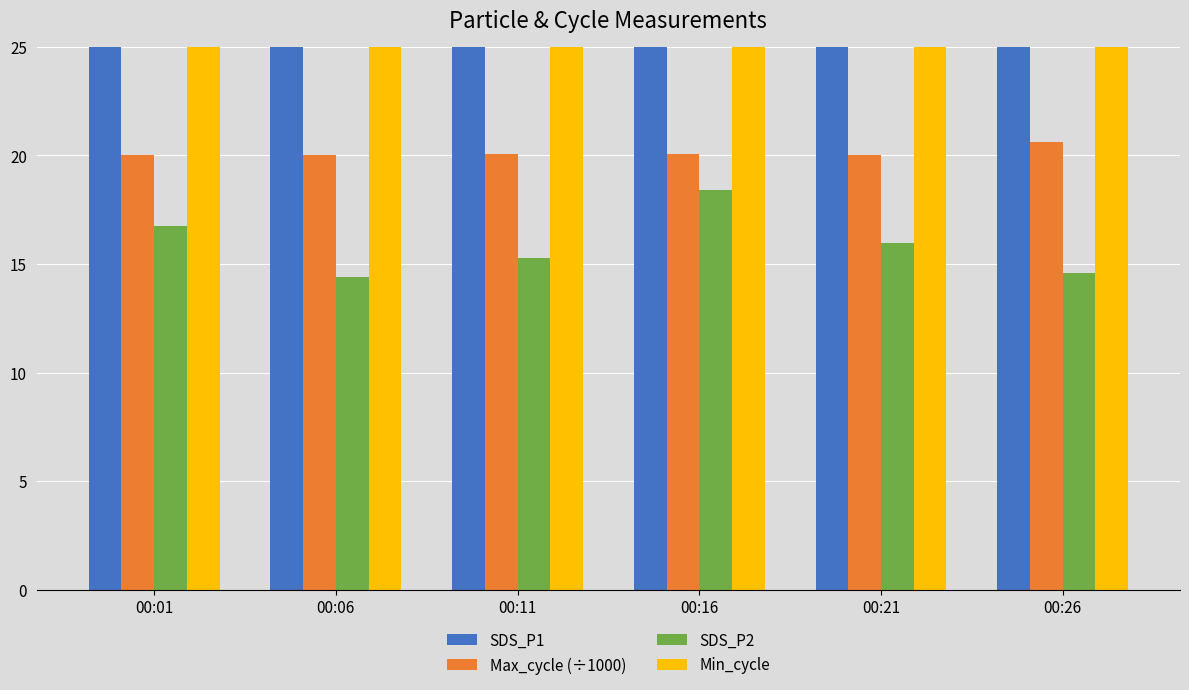

What are all the series names shown in the legend?

SDS_P1, Max_cycle (÷1000), SDS_P2, Min_cycle